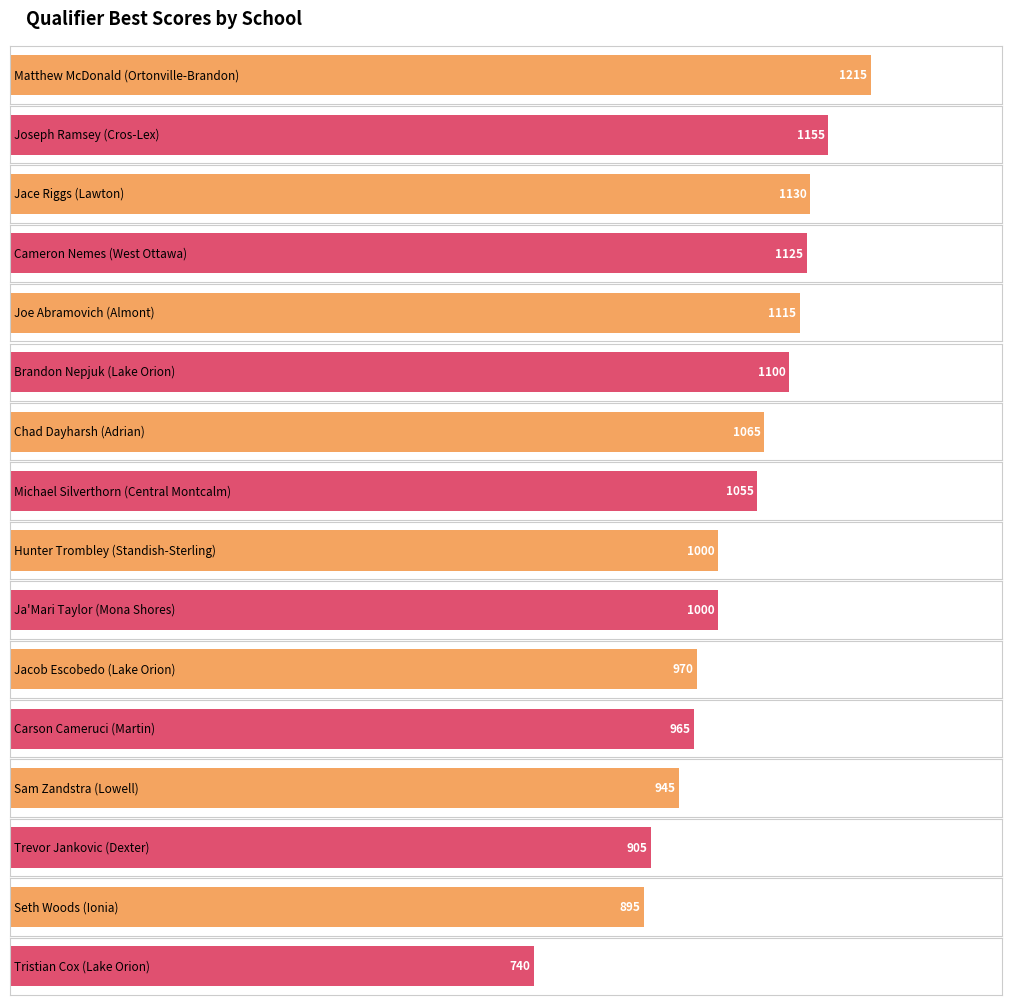

What is the label of the 11th bar from the right?

Lake Orion